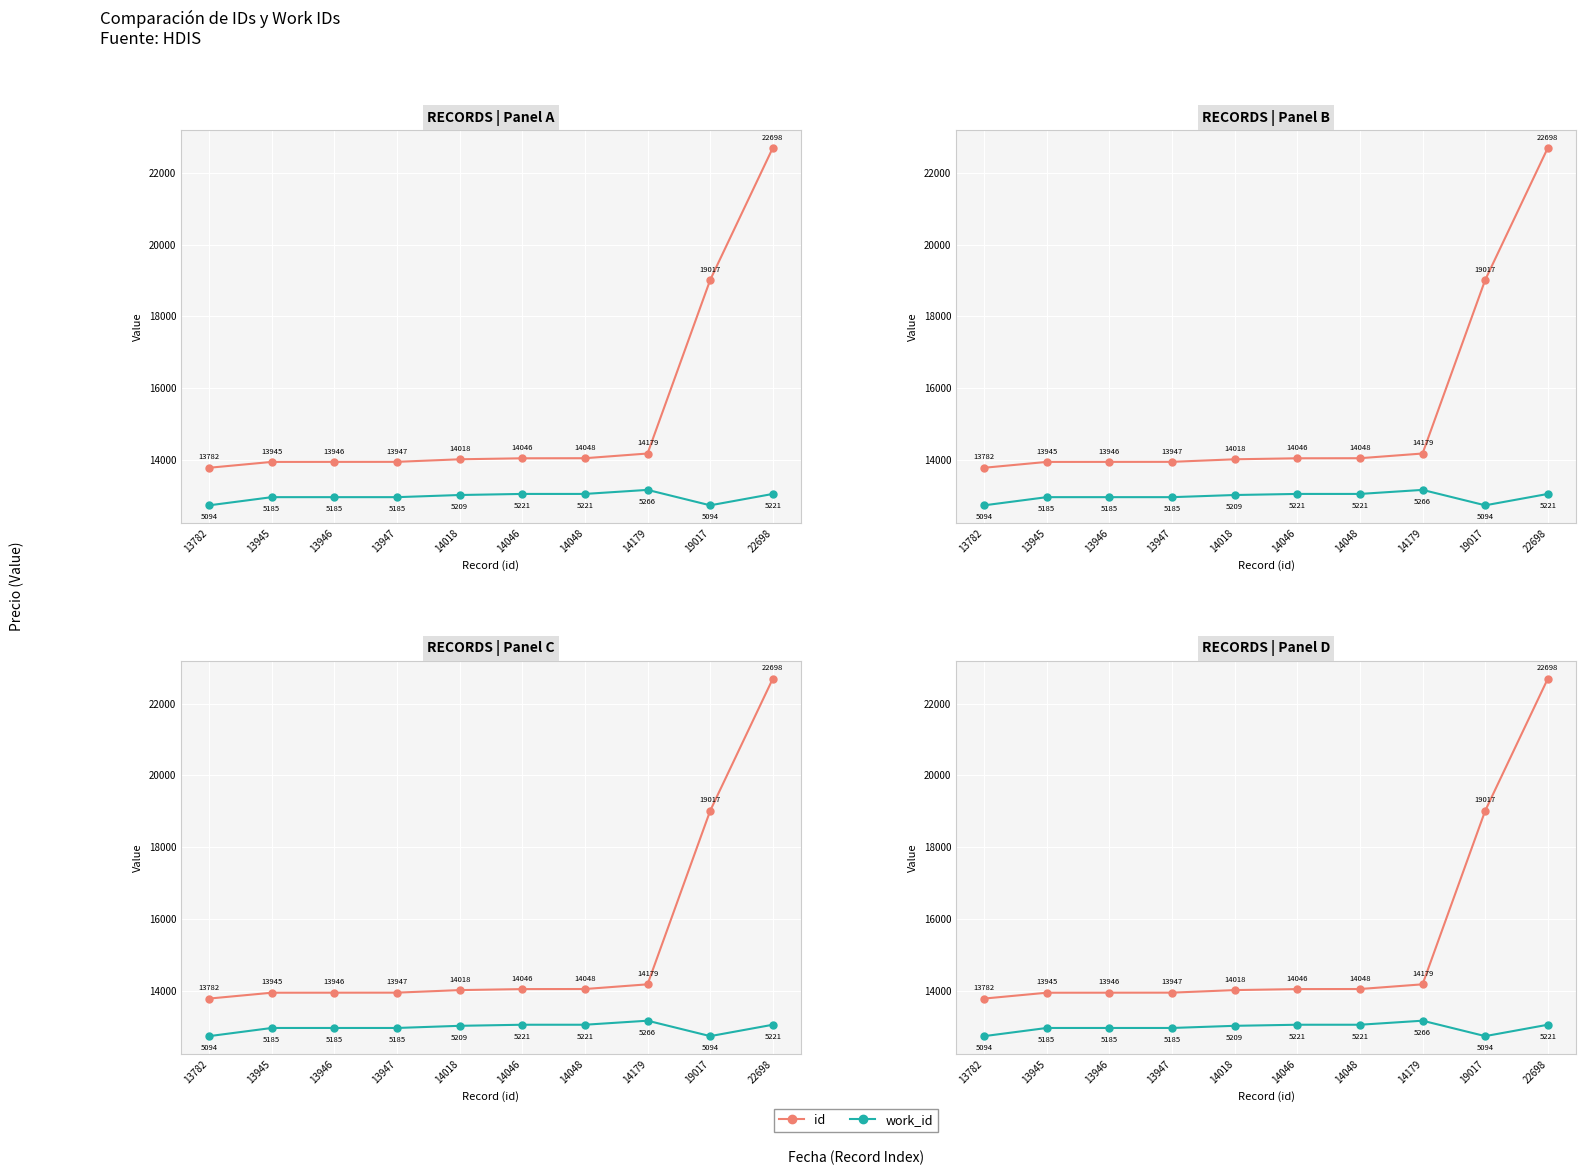

True or false: work_id and id cross at least once.

False